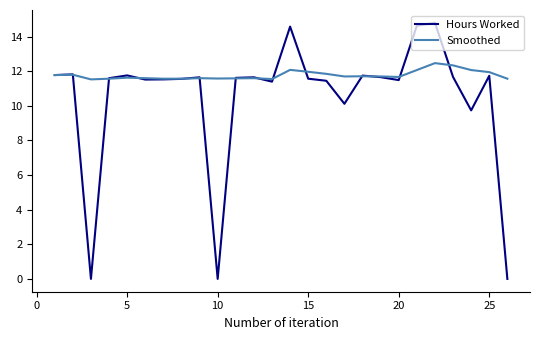

What is the highest value of the Hours Worked series?

14.8